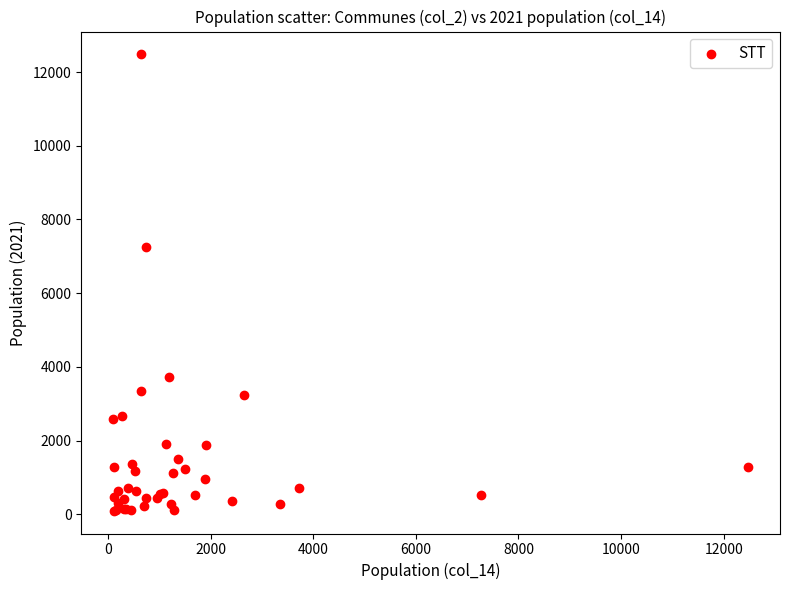

What Y value in the scatter plot is closest to 6287?

7261